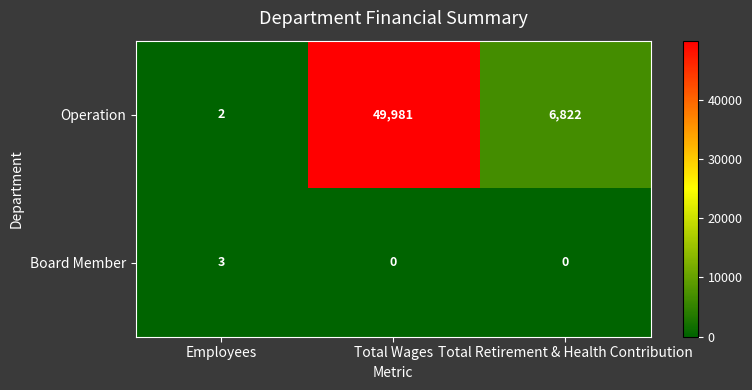

What is the total value across all series at Total Wages?

49981